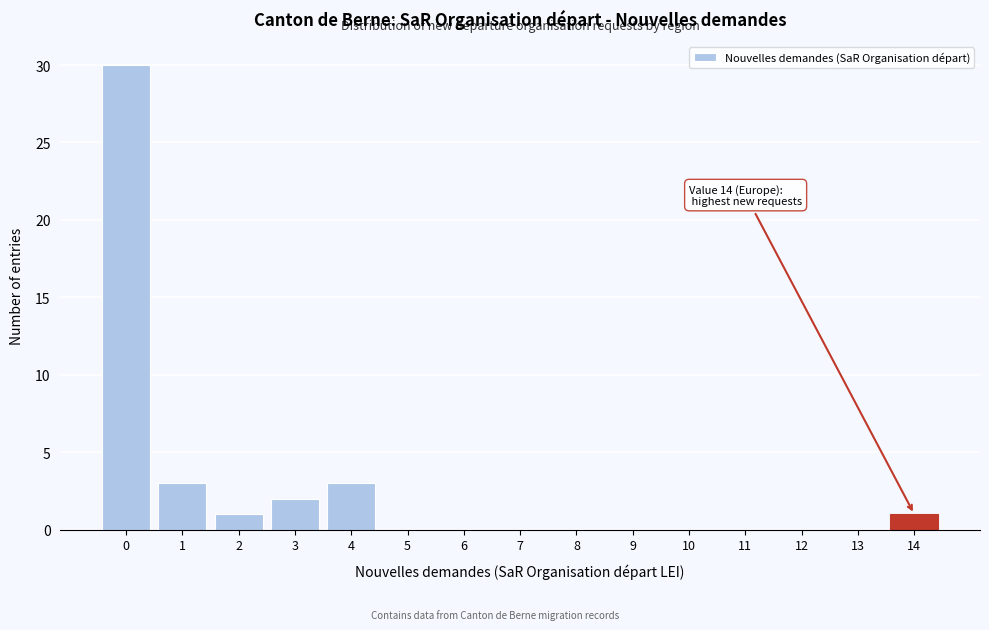

Reading left to right, list all the values displayed in this chart.

0=30	1=3	2=1	3=2	4=3	5=0	6=0	7=0	8=0	9=0	10=0	11=0	12=0	13=0	14=1